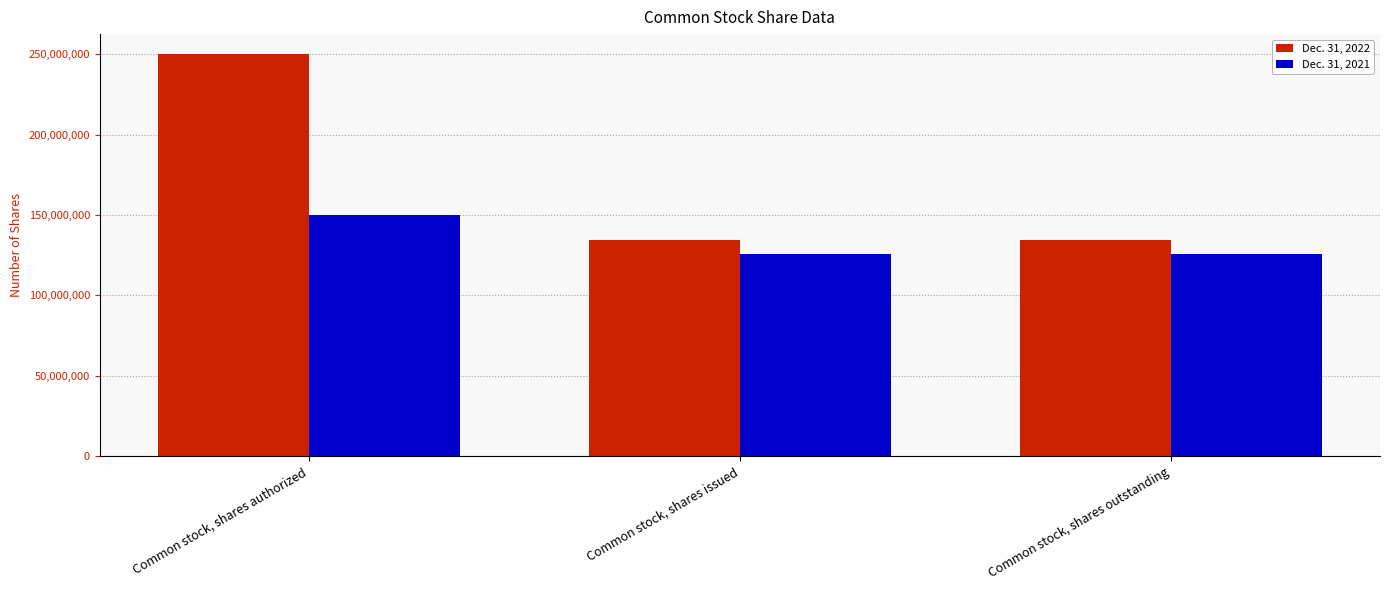

Is the value of Dec. 31, 2021 at Common stock, shares issued greater than the value of Dec. 31, 2022 at Common stock, shares authorized?

No